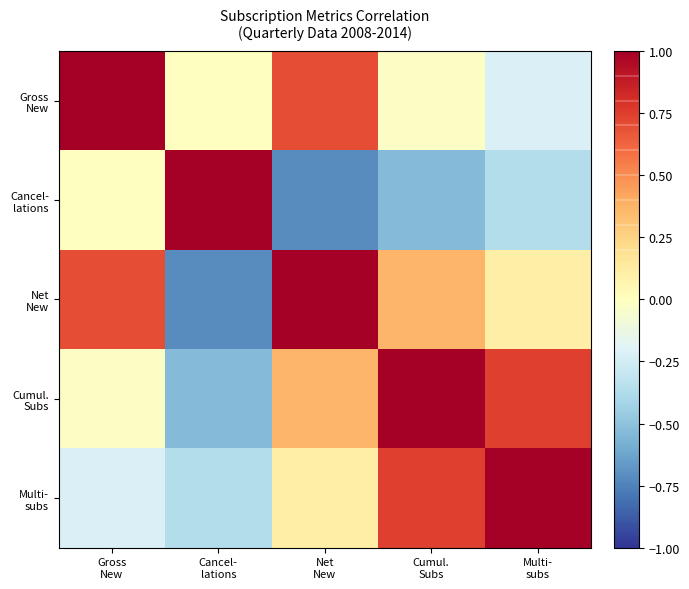

Which has a higher value, Gross
New or Cumul.
Subs?

Gross
New